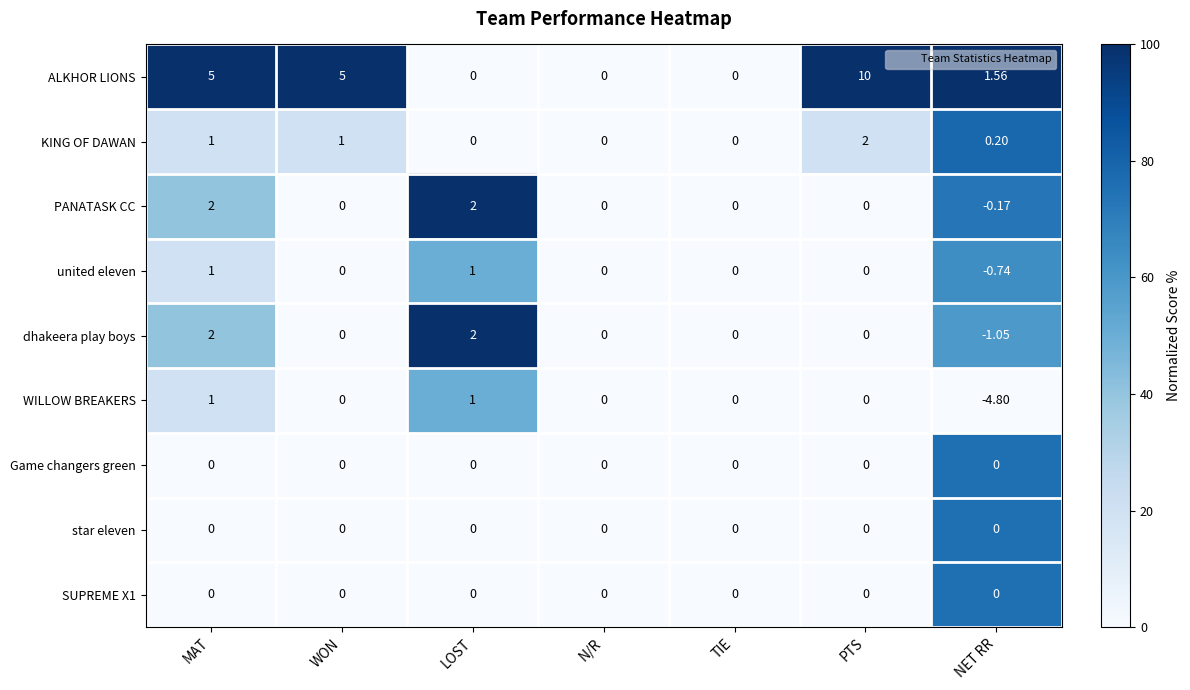

Which series has the widest spread of values?

ALKHOR LIONS